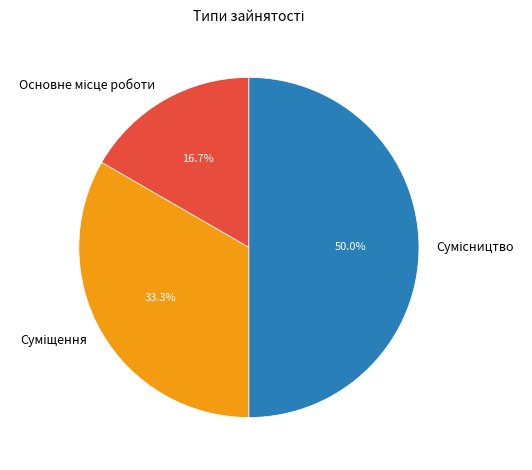

Count the number of slices in the pie.

3